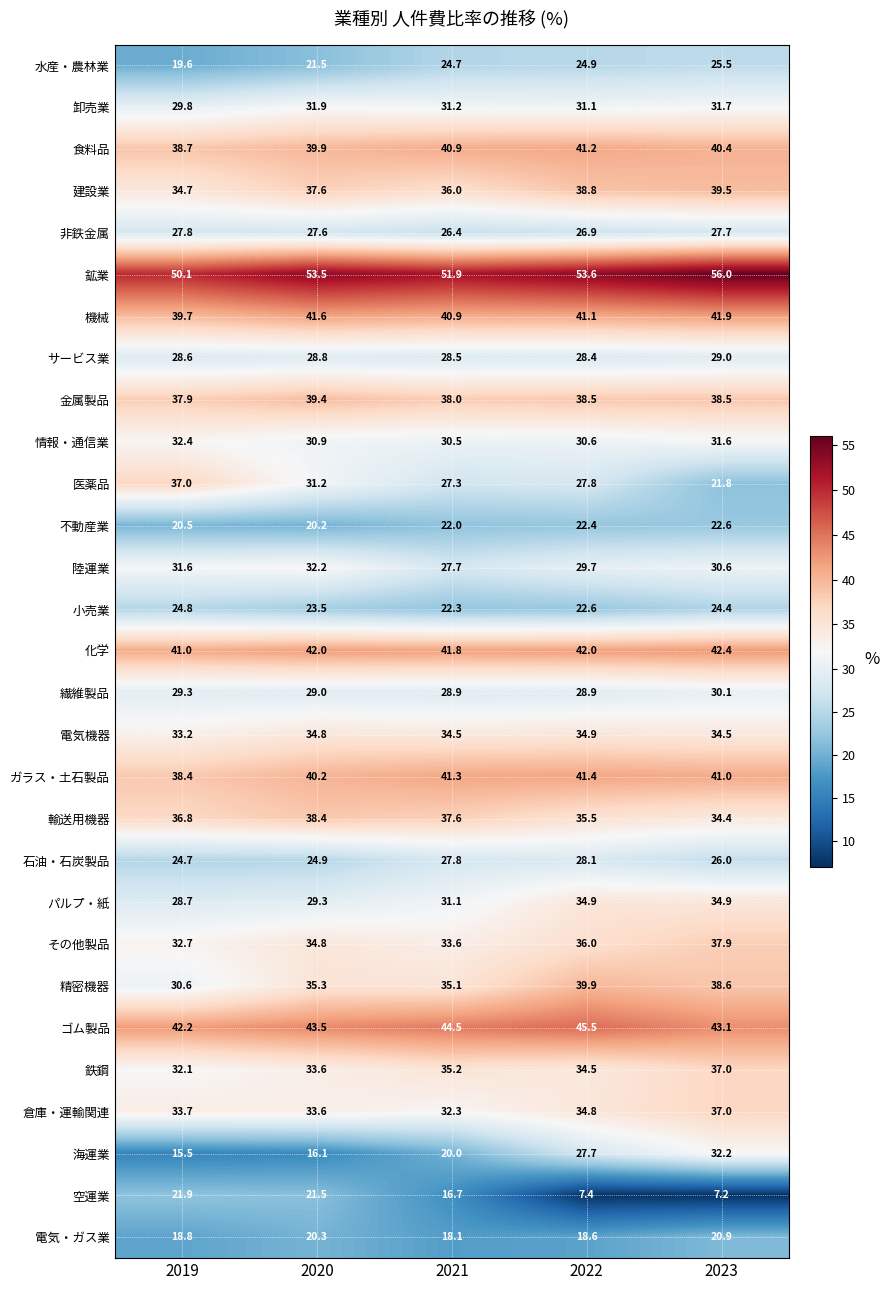

What is the minimum value shown in the chart?

7.2